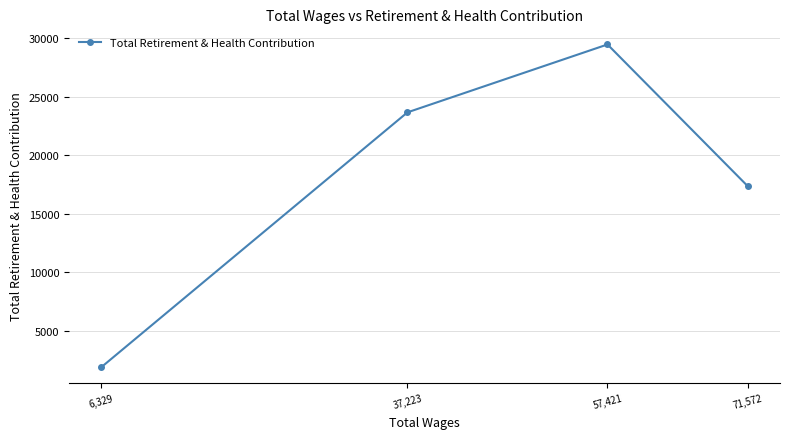

What is the difference between the values at 57,421 and 71,572?

12089